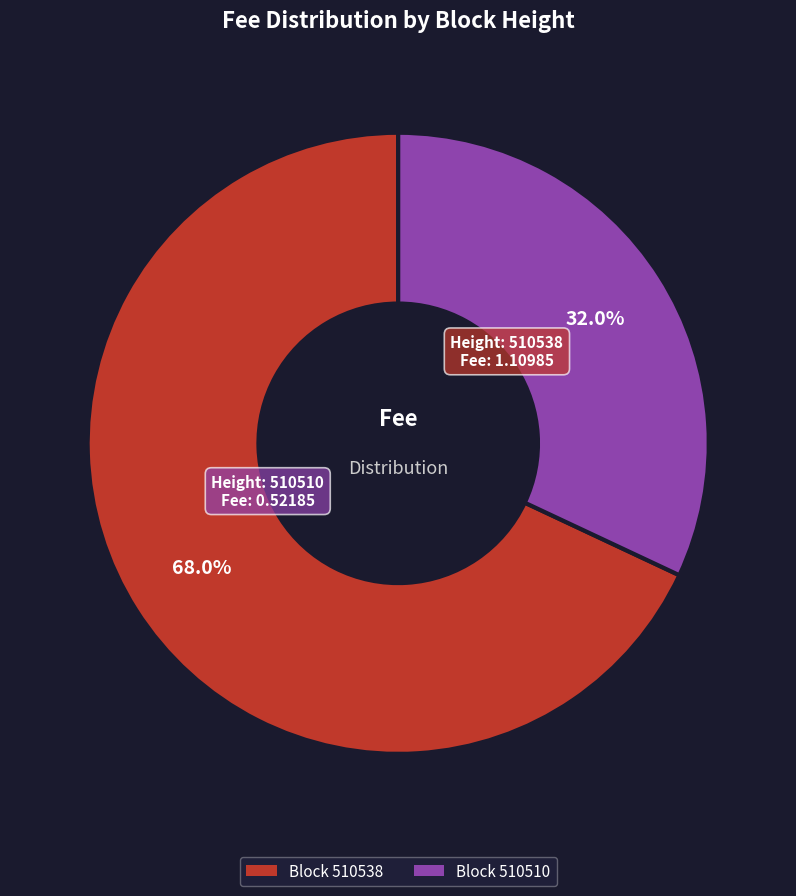

Does any single category account for the majority?

Yes